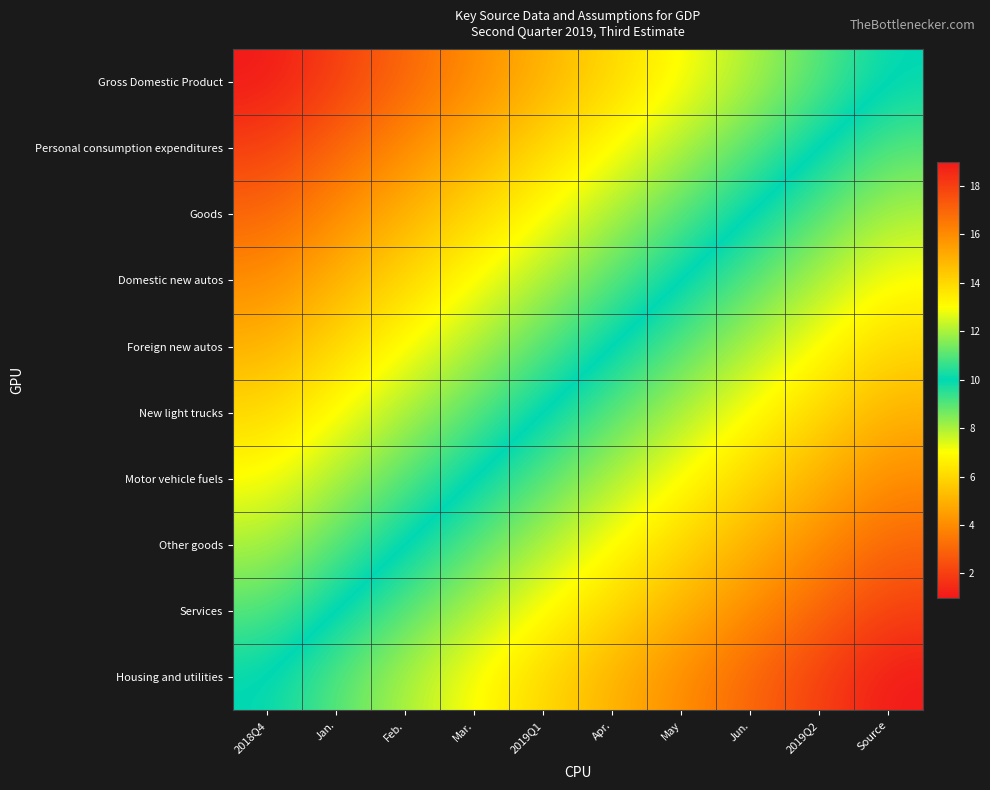

What is the spread (max minus min) of values at 2019Q1?

9